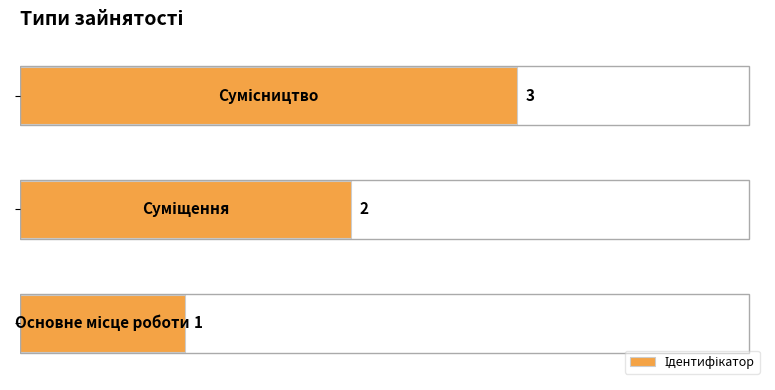

What is the greatest value displayed?

3